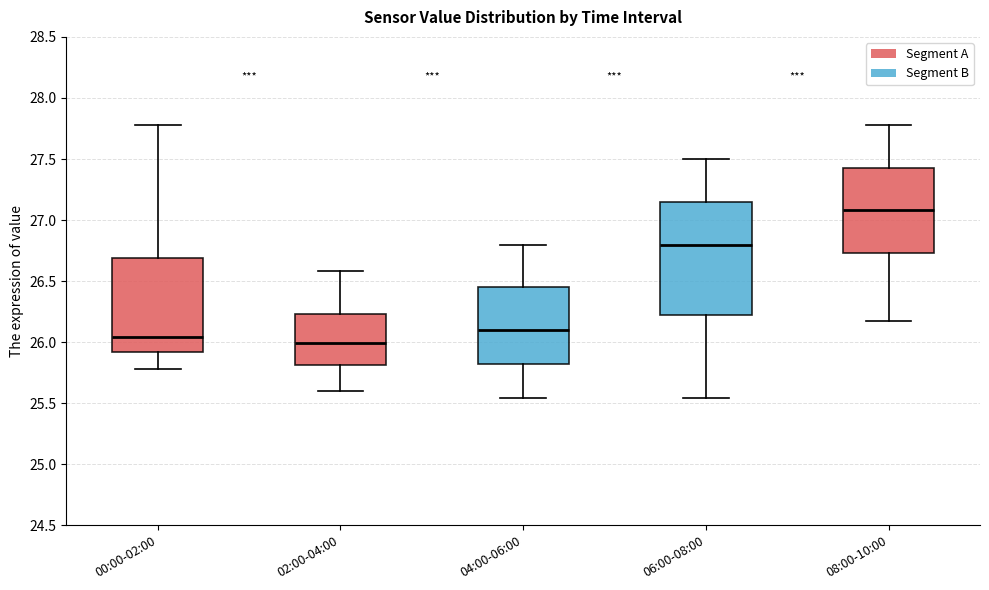

Reading left to right, transcribe this box plot: for each box, give where its median line is, the range the box spans, and where its two whiskers end, as read against the y-axis. The values are not printed on the chart, so give them approximately, as read against the axis.

00:00-02:00: median 26.05, box 25.90 to 26.70, whiskers 25.80 to 27.80
02:00-04:00: median 26.00, box 25.80 to 26.25, whiskers 25.60 to 26.60
04:00-06:00: median 26.10, box 25.80 to 26.45, whiskers 25.55 to 26.80
06:00-08:00: median 26.80, box 26.20 to 27.15, whiskers 25.55 to 27.50
08:00-10:00: median 27.10, box 26.75 to 27.45, whiskers 26.15 to 27.80